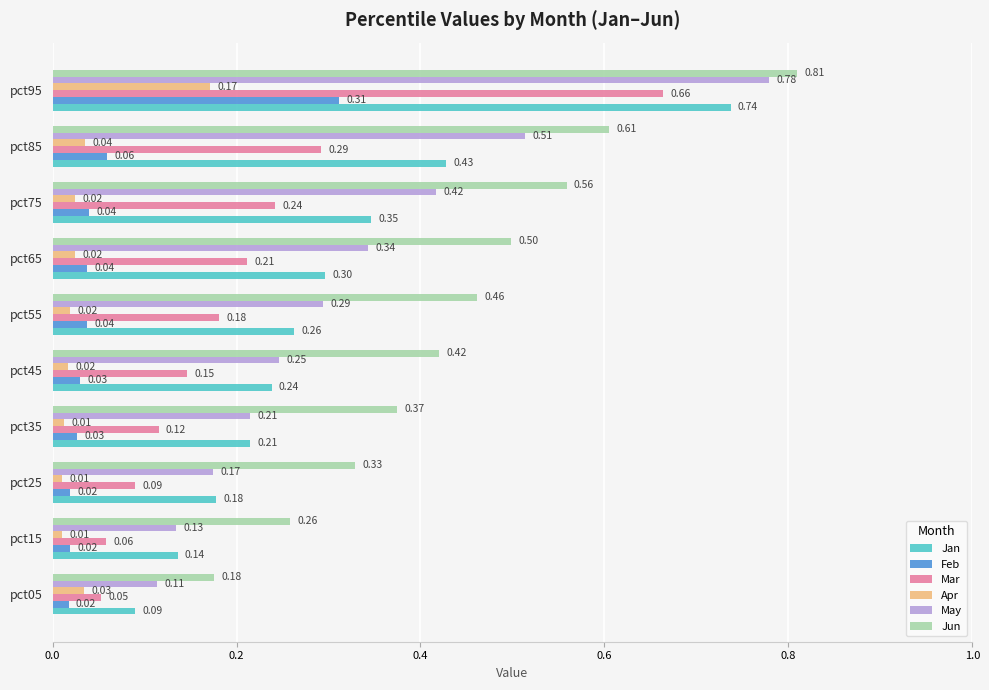

What is the total value across all series at pct95?

3.5